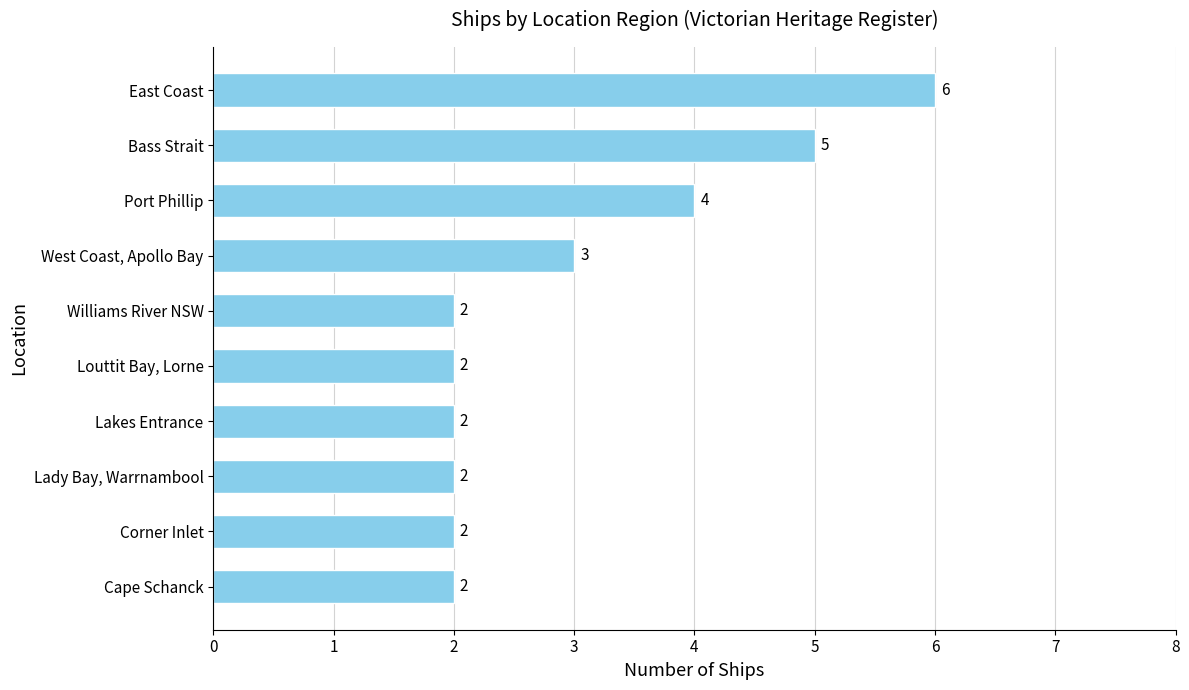

Where is the data nearest to the value 4?

Port Phillip